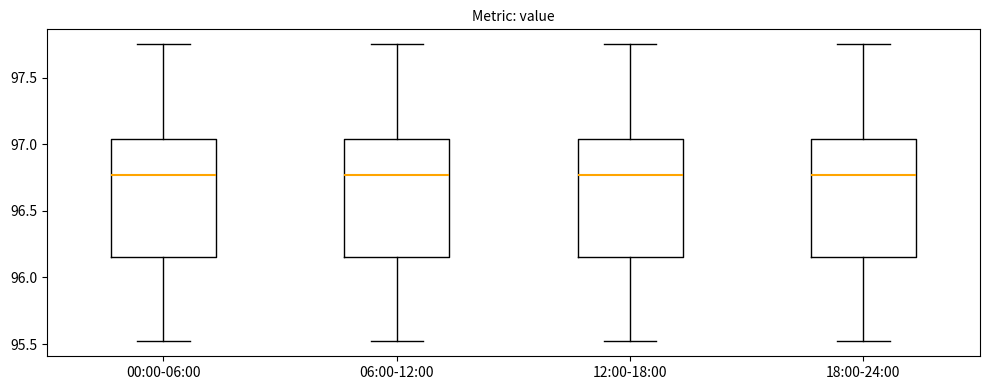

Reading left to right, read every box against the y-axis: the position of its median line, the range the box covers, and the ends of its whiskers. The values are not printed on the chart, so give them approximately, as read against the axis.

00:00-06:00: median 96.75, box 96.15 to 97.05, whiskers 95.50 to 97.75
06:00-12:00: median 96.75, box 96.15 to 97.05, whiskers 95.50 to 97.75
12:00-18:00: median 96.75, box 96.15 to 97.05, whiskers 95.50 to 97.75
18:00-24:00: median 96.75, box 96.15 to 97.05, whiskers 95.50 to 97.75